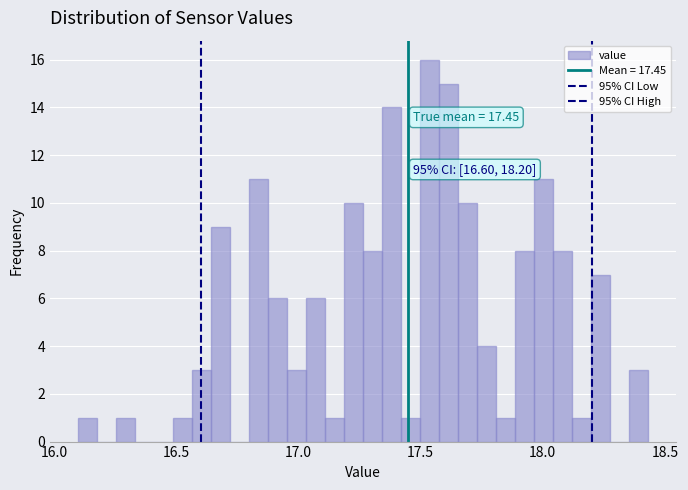

Around what value on the x-axis is the tallest bar? Give the approximate position of its centre, as read against the axis.

17.55